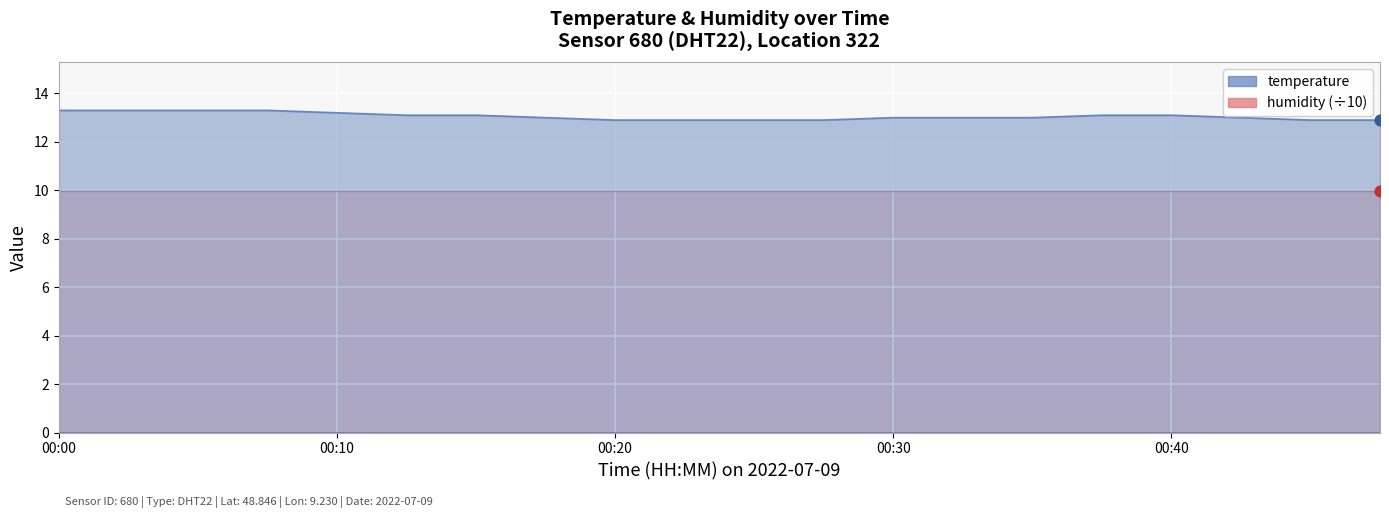

Between 00:35 and 00:22, which is larger?

00:35